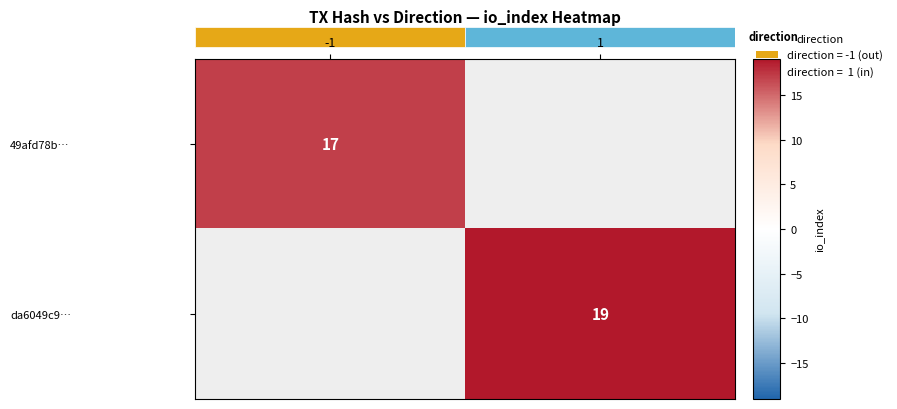

What is the maximum value shown in the chart?

19.0